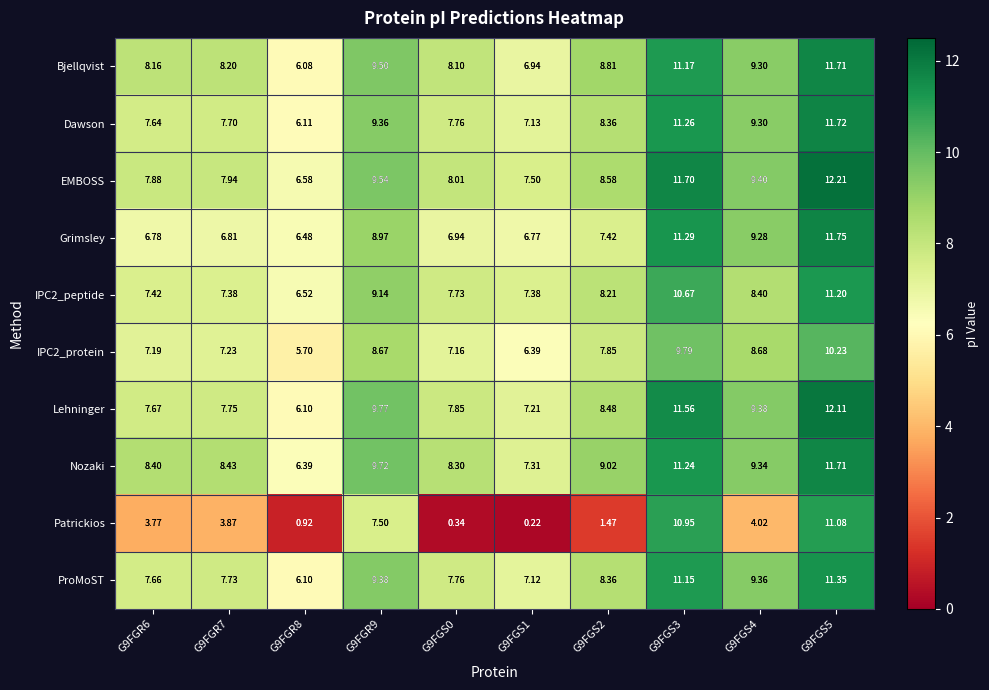

Which series has the largest total across all categories?

Nozaki